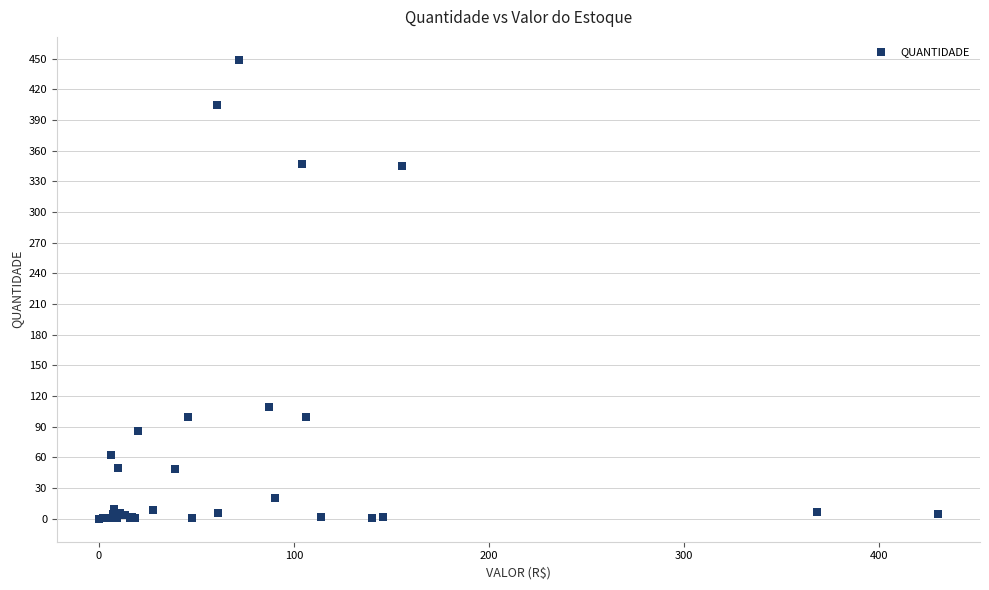

What Y value in the scatter plot is closest to 224?

109